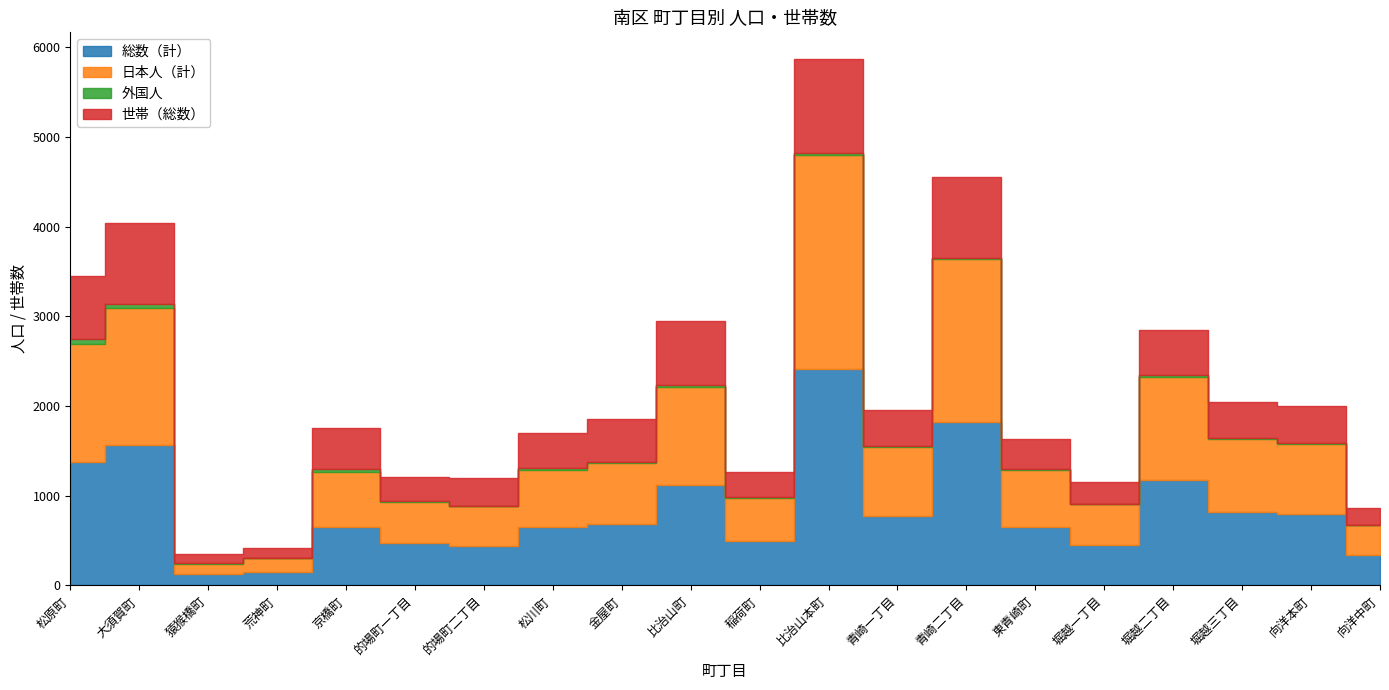

Which series changed the most between 的場町二丁目 and 青崎二丁目?

総数（計）